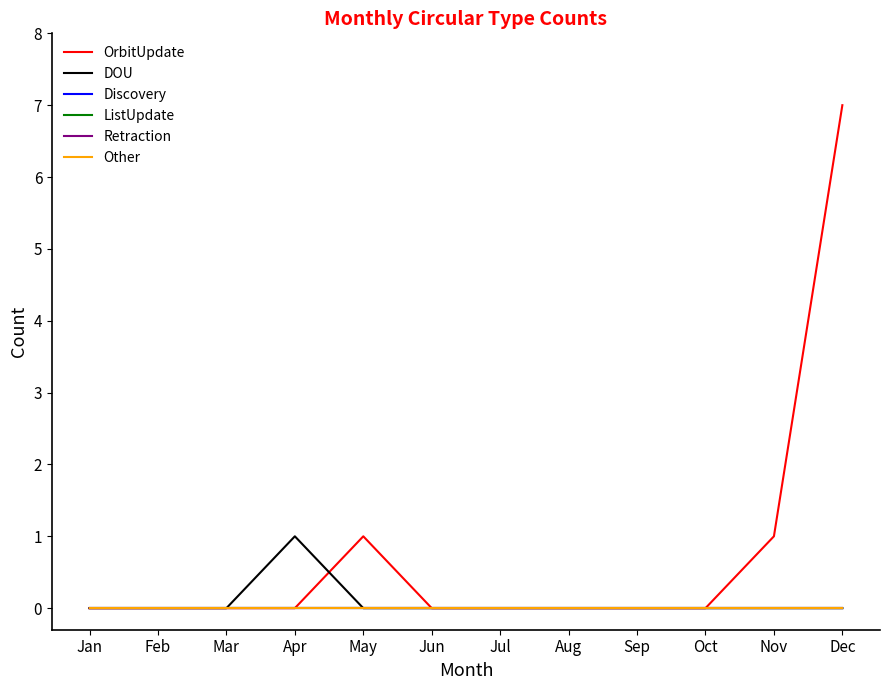

Reading left to right, transcribe all the data shown in this chart.

OrbitUpdate: Jan=0	Feb=0	Mar=0	Apr=0	May=1	Jun=0	Jul=0	Aug=0	Sep=0	Oct=0	Nov=1	Dec=7
DOU: Jan=0	Feb=0	Mar=0	Apr=1	May=0	Jun=0	Jul=0	Aug=0	Sep=0	Oct=0	Nov=0	Dec=0
Discovery: Jan=0	Feb=0	Mar=0	Apr=0	May=0	Jun=0	Jul=0	Aug=0	Sep=0	Oct=0	Nov=0	Dec=0
ListUpdate: Jan=0	Feb=0	Mar=0	Apr=0	May=0	Jun=0	Jul=0	Aug=0	Sep=0	Oct=0	Nov=0	Dec=0
Retraction: Jan=0	Feb=0	Mar=0	Apr=0	May=0	Jun=0	Jul=0	Aug=0	Sep=0	Oct=0	Nov=0	Dec=0
Other: Jan=0	Feb=0	Mar=0	Apr=0	May=0	Jun=0	Jul=0	Aug=0	Sep=0	Oct=0	Nov=0	Dec=0